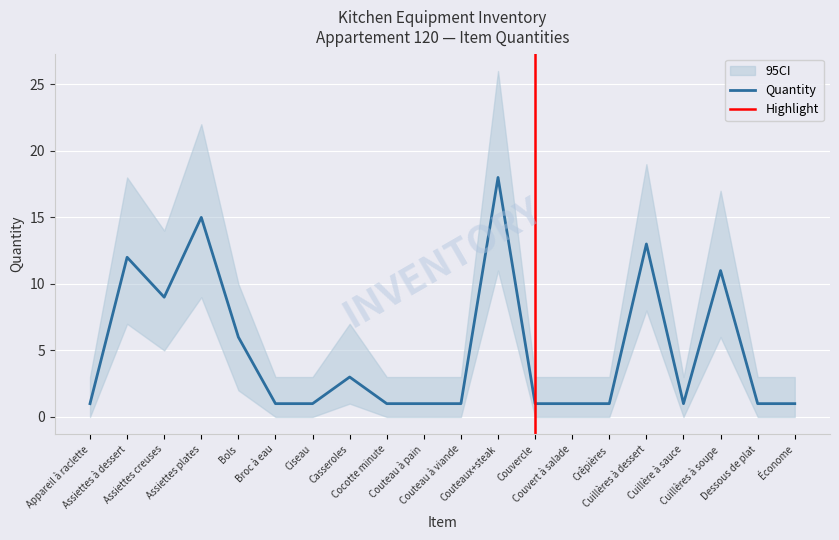

True or false: Quantity_upper and Quantity_lower cross at least once.

False